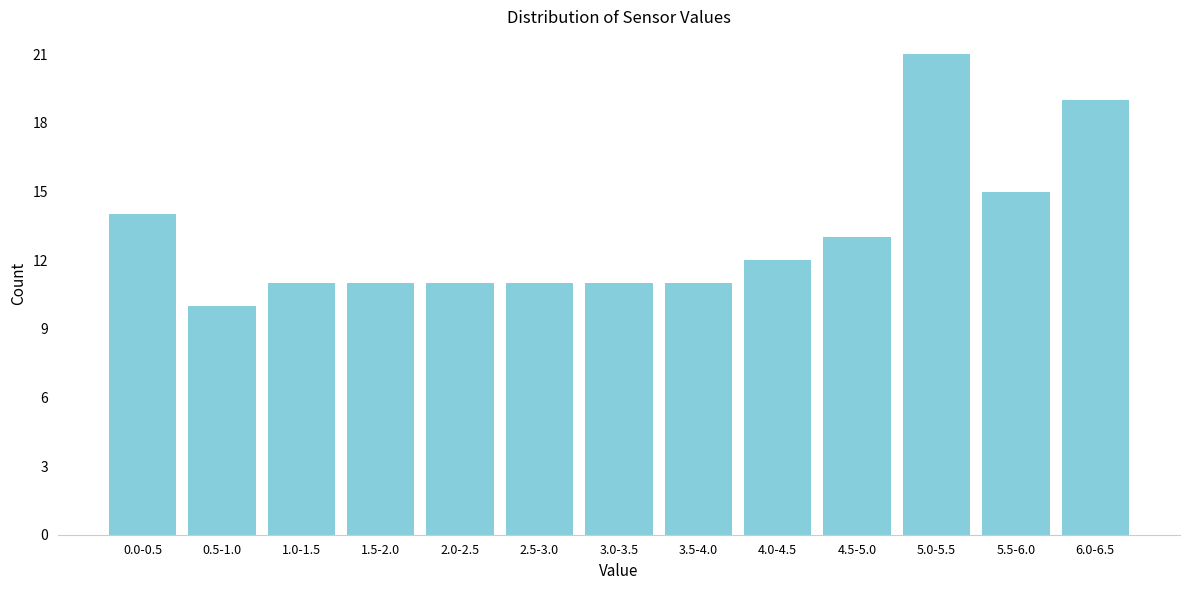

Reading right to left, list all the values displayed in this chart.

6.0-6.5=19	5.5-6.0=15	5.0-5.5=21	4.5-5.0=13	4.0-4.5=12	3.5-4.0=11	3.0-3.5=11	2.5-3.0=11	2.0-2.5=11	1.5-2.0=11	1.0-1.5=11	0.5-1.0=10	0.0-0.5=14